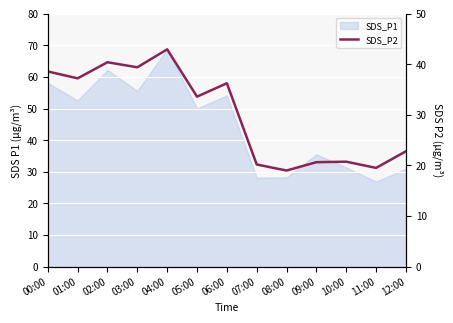

At which category does the chart reach its peak across all series?

04:00